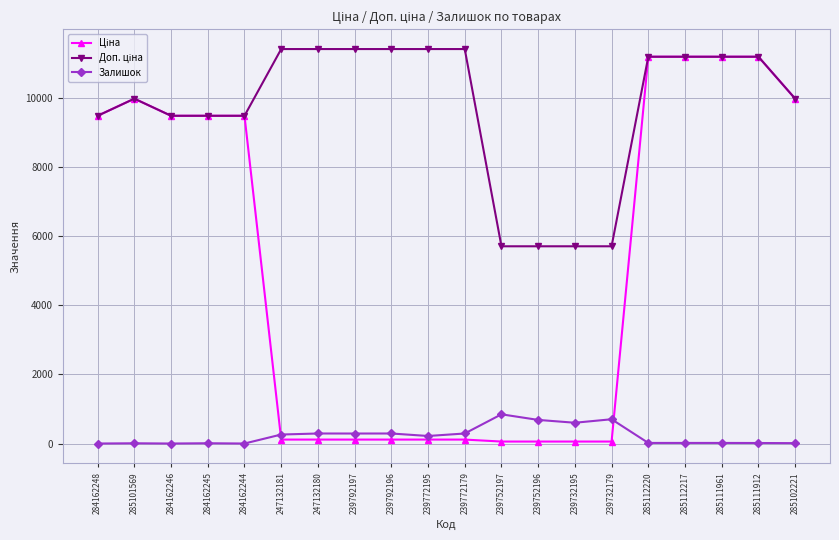

What is the maximum value shown in the chart?

11410.0